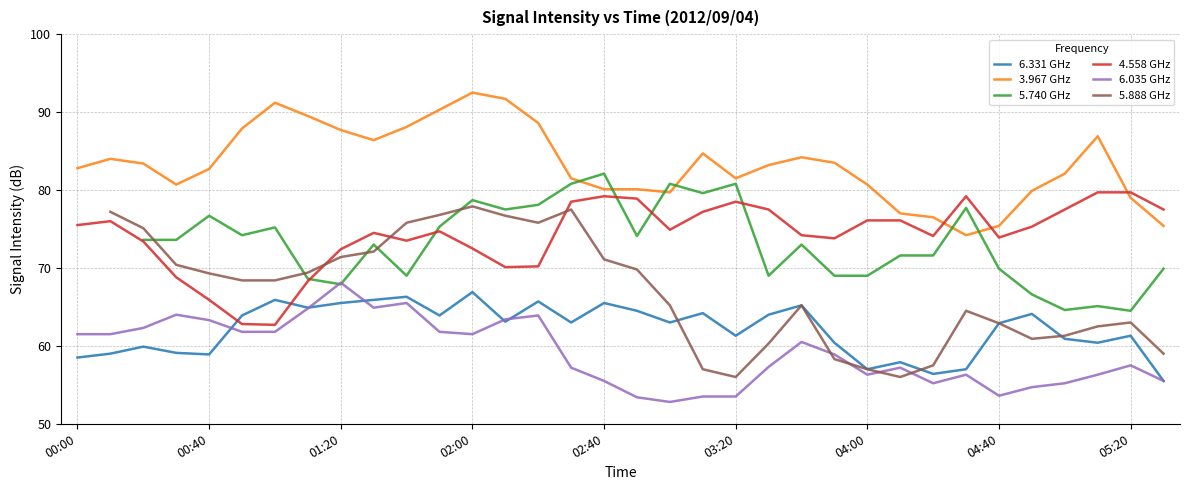

True or false: 6.035 GHz has a value of 78.3 at 03:20.

False